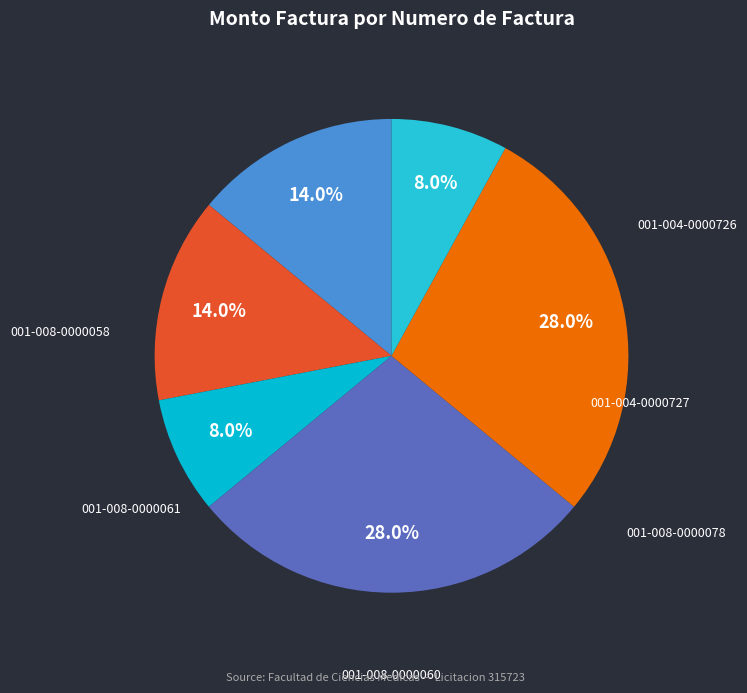

To the nearest percent, what is the difference between the 001-008-0000060 and 001-004-0000727 slice percentages?

14%